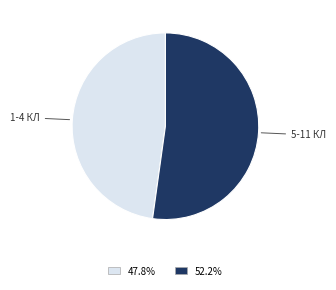

Does any single category account for the majority?

Yes